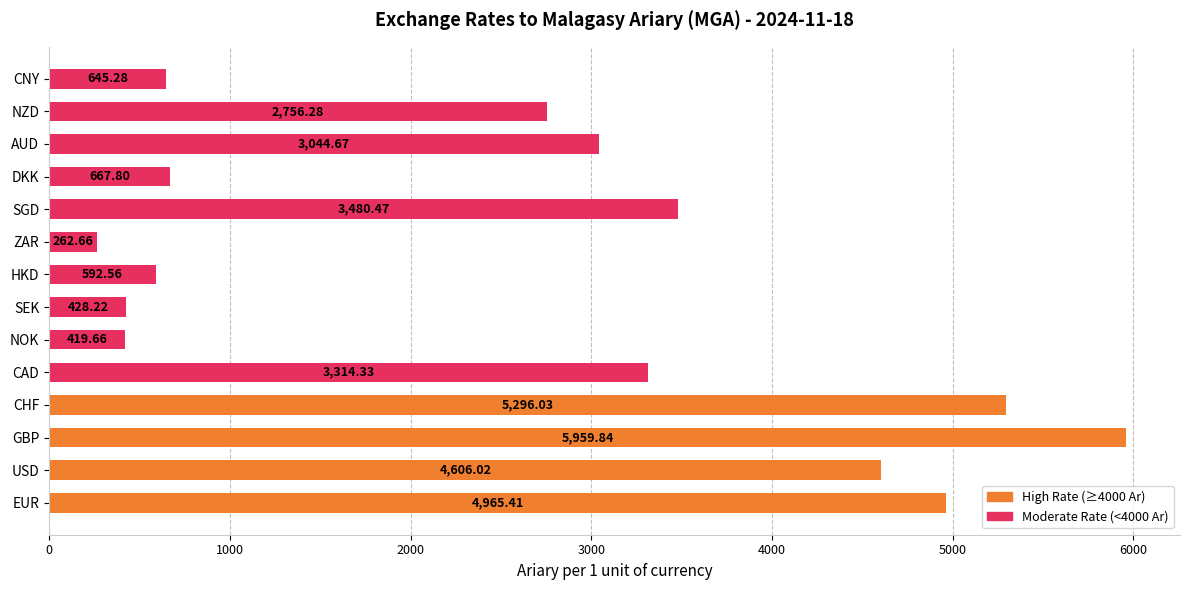

Which has a higher value, NOK or EUR?

EUR